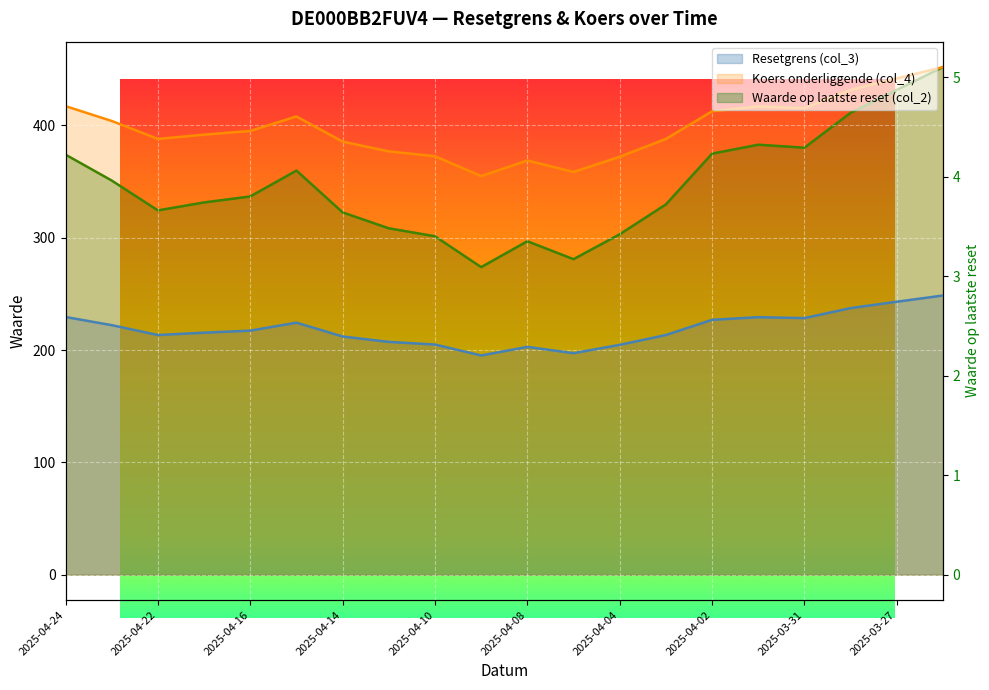

Which category has the highest value across all series?

2025-03-26